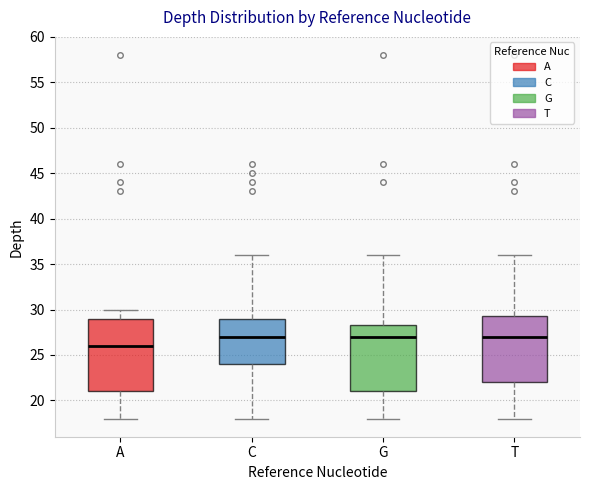

Reading left to right, read every box against the y-axis: the position of its median line, the range the box covers, and the ends of its whiskers. The values are not printed on the chart, so give them approximately, as read against the axis.

A: median 26.0, box 21.0 to 29.0, whiskers 18.0 to 30.0
C: median 27.0, box 24.0 to 29.0, whiskers 18.0 to 36.0
G: median 27.0, box 21.0 to 28.5, whiskers 18.0 to 36.0
T: median 27.0, box 22.0 to 29.5, whiskers 18.0 to 36.0